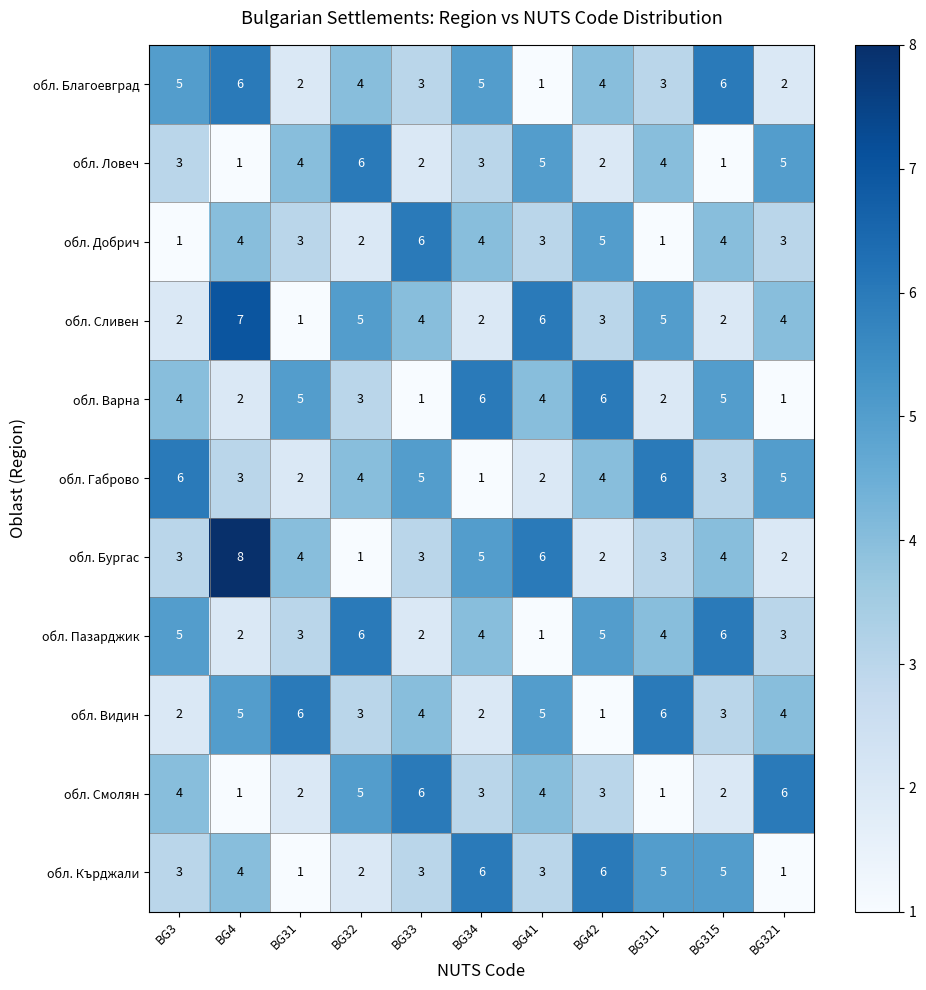

True or false: обл. Видин has a value of 3 at BG315.

True